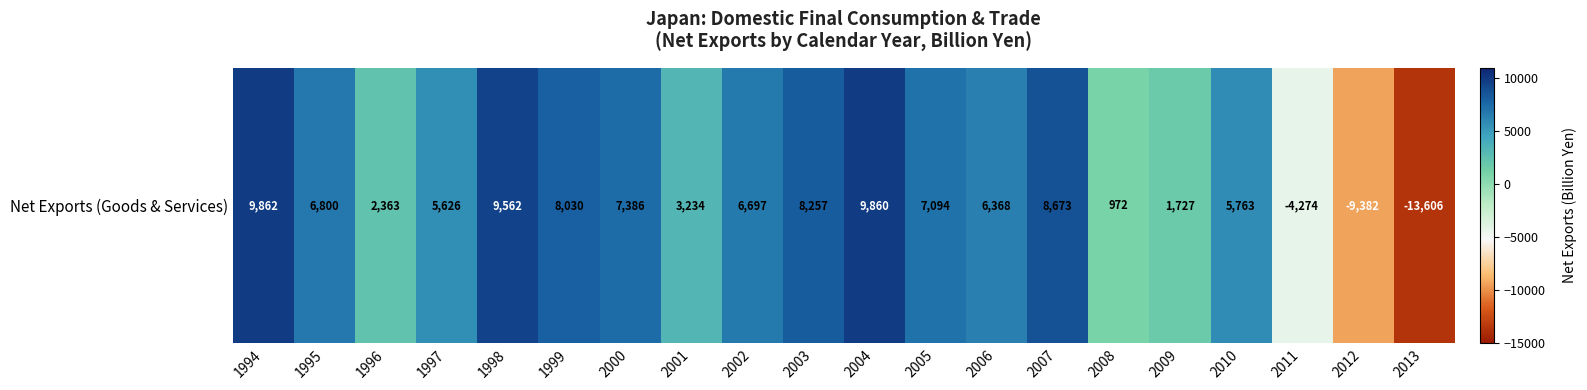

What is the average value?

4050.7